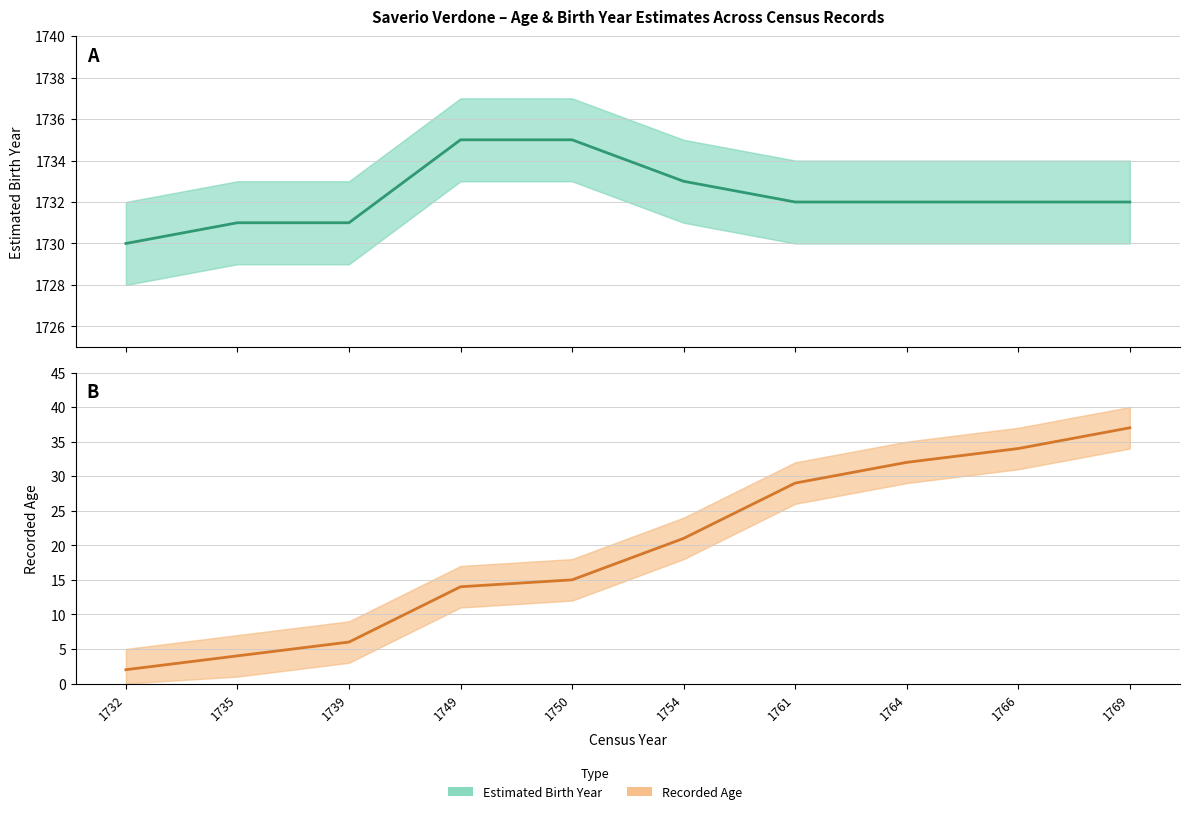

Between 1735 and 1766, which is larger?

1766